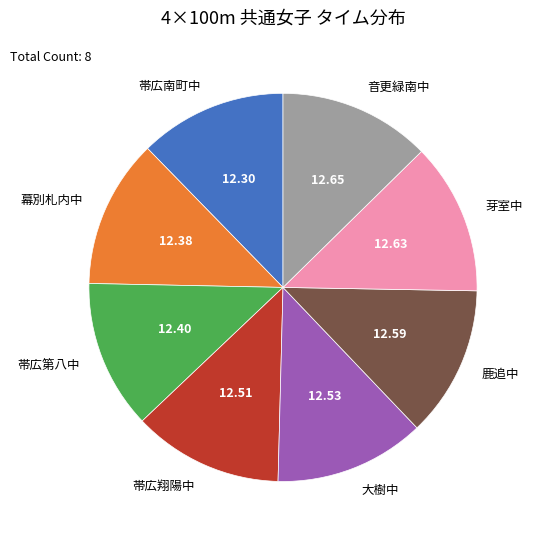

Does any single category account for the majority?

No